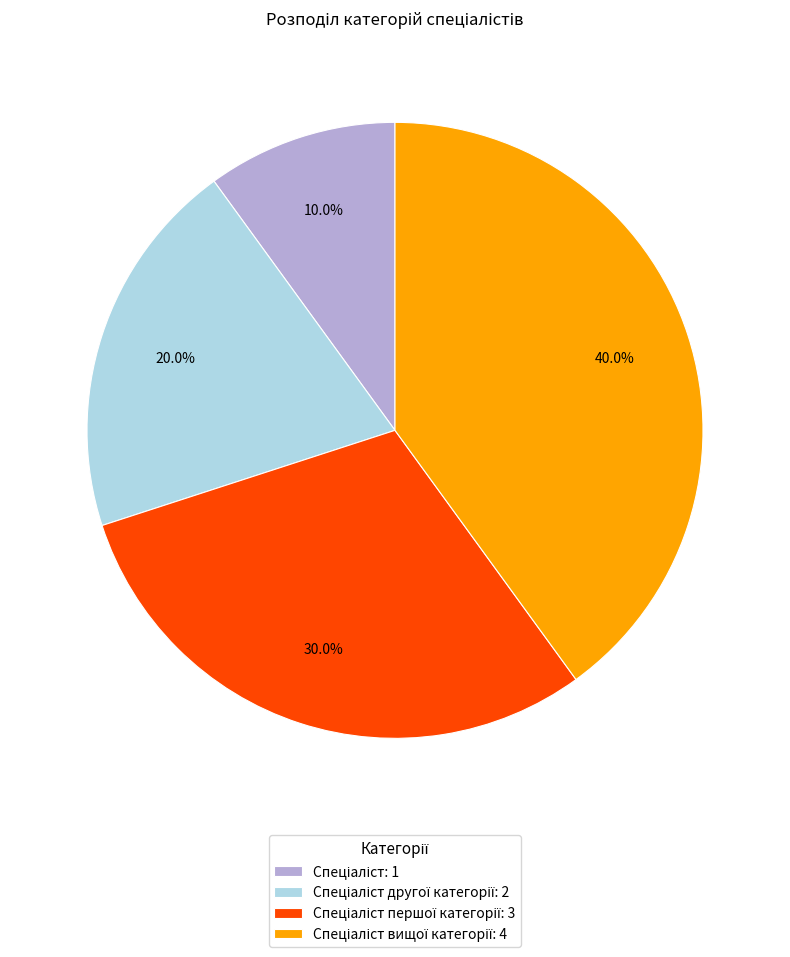

Is there a majority slice in this chart?

No